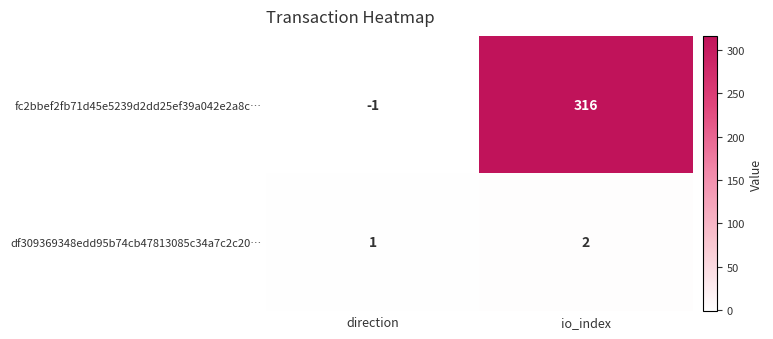

Reading left to right, what are all the values shown in this chart?

fc2bbef2fb71d45e5239d2dd25ef39a042e2a8c…: -1	316
df309369348edd95b74cb47813085c34a7c2c20…: 1	2